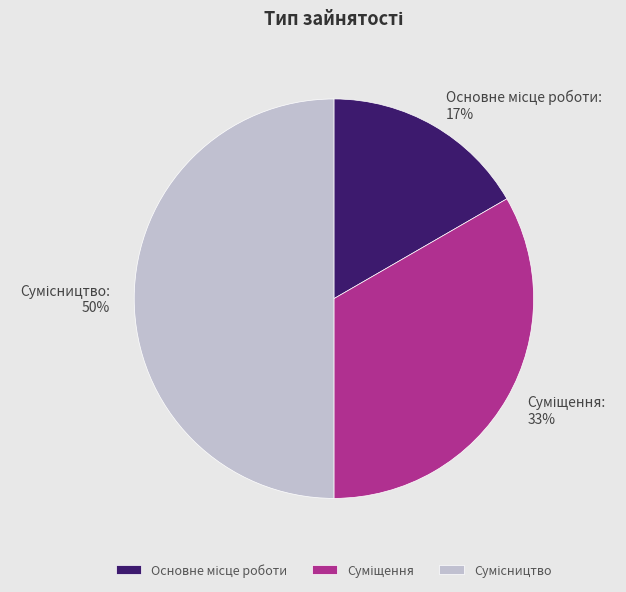

To the nearest percent, what is the difference between the largest and smallest slice percentages?

33%